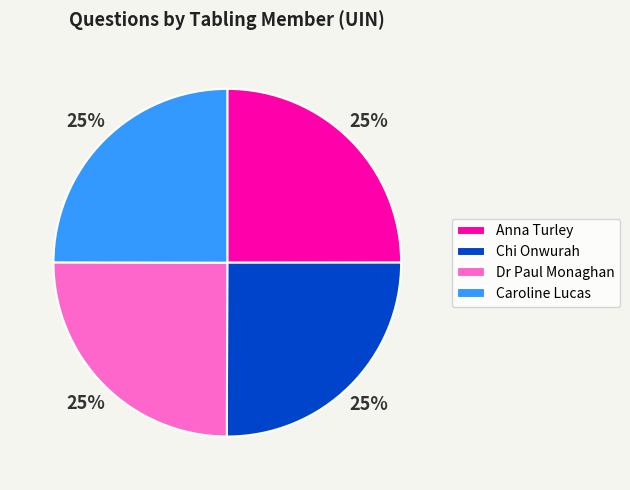

Is it true that Anna Turley is 11% of the pie?

False